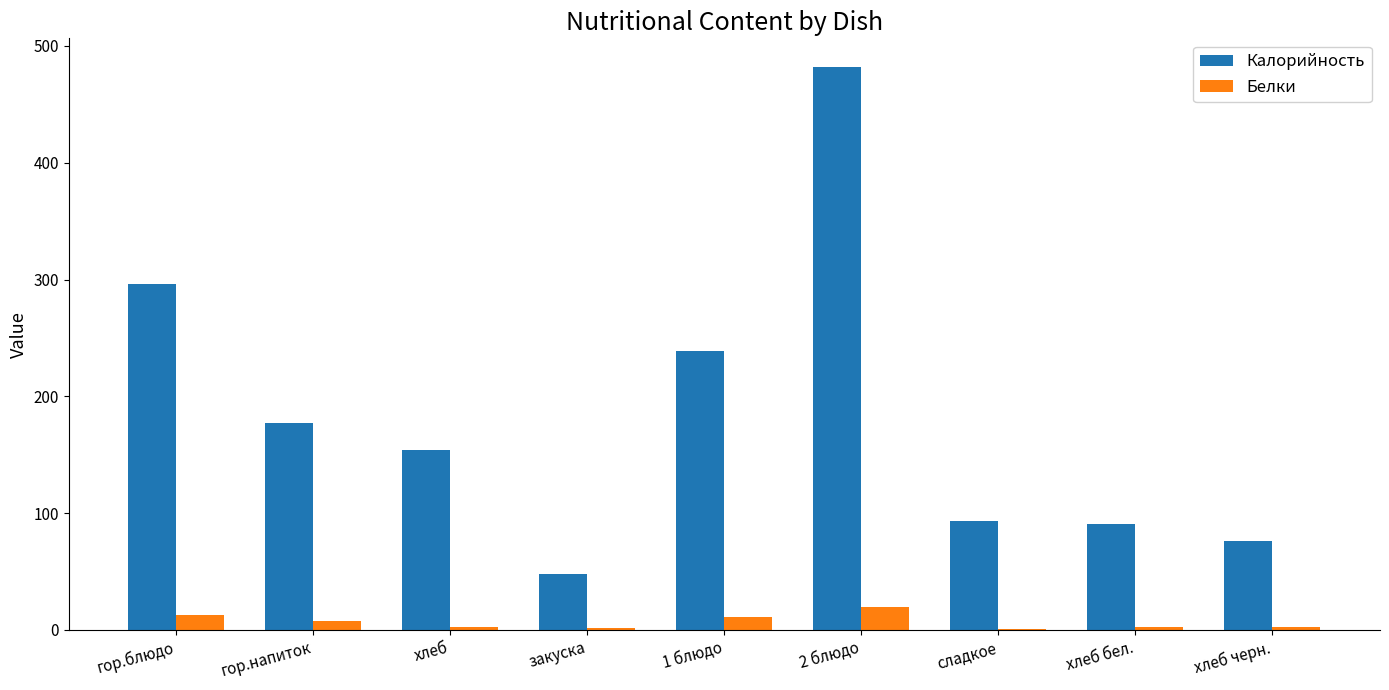

What is the sum of all Белки values?

60.2